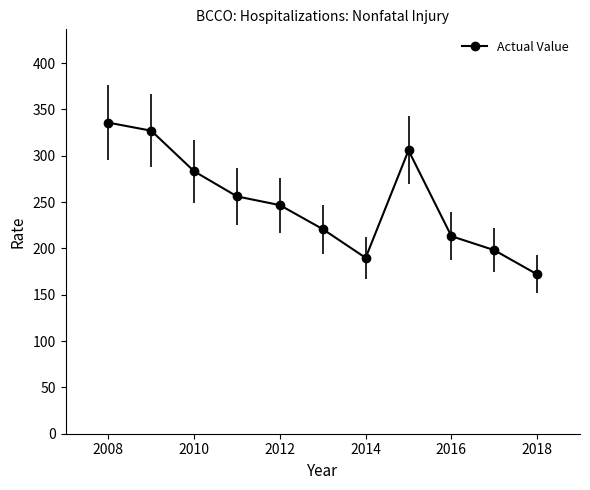

What is the difference between the maximum and minimum values?

163.7